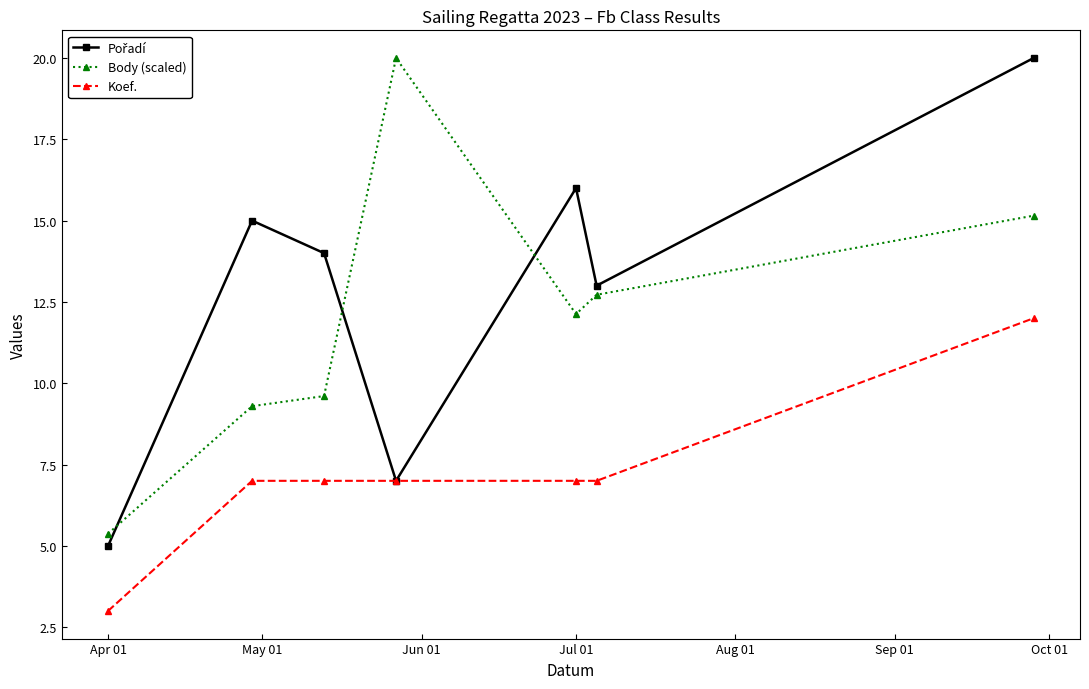

What is the minimum value for Body (scaled)?

5.4